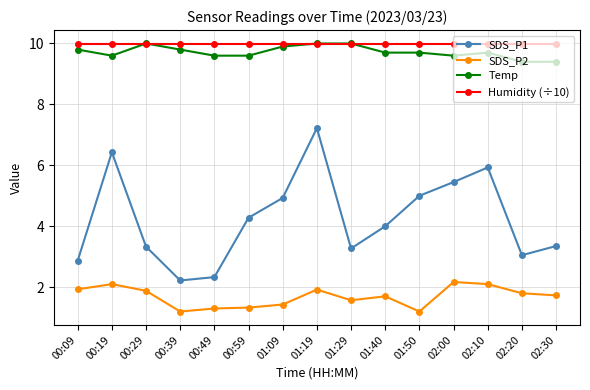

What is the lowest value of the SDS_P1 series?

2.2